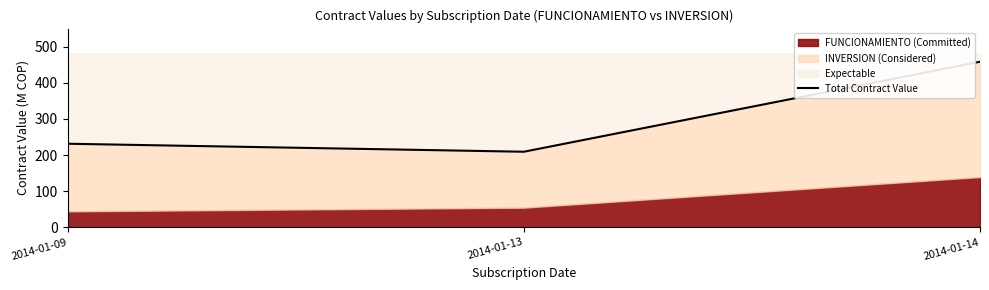

Rank the categories by value from lowest to highest.

2014-01-13, 2014-01-09, 2014-01-14